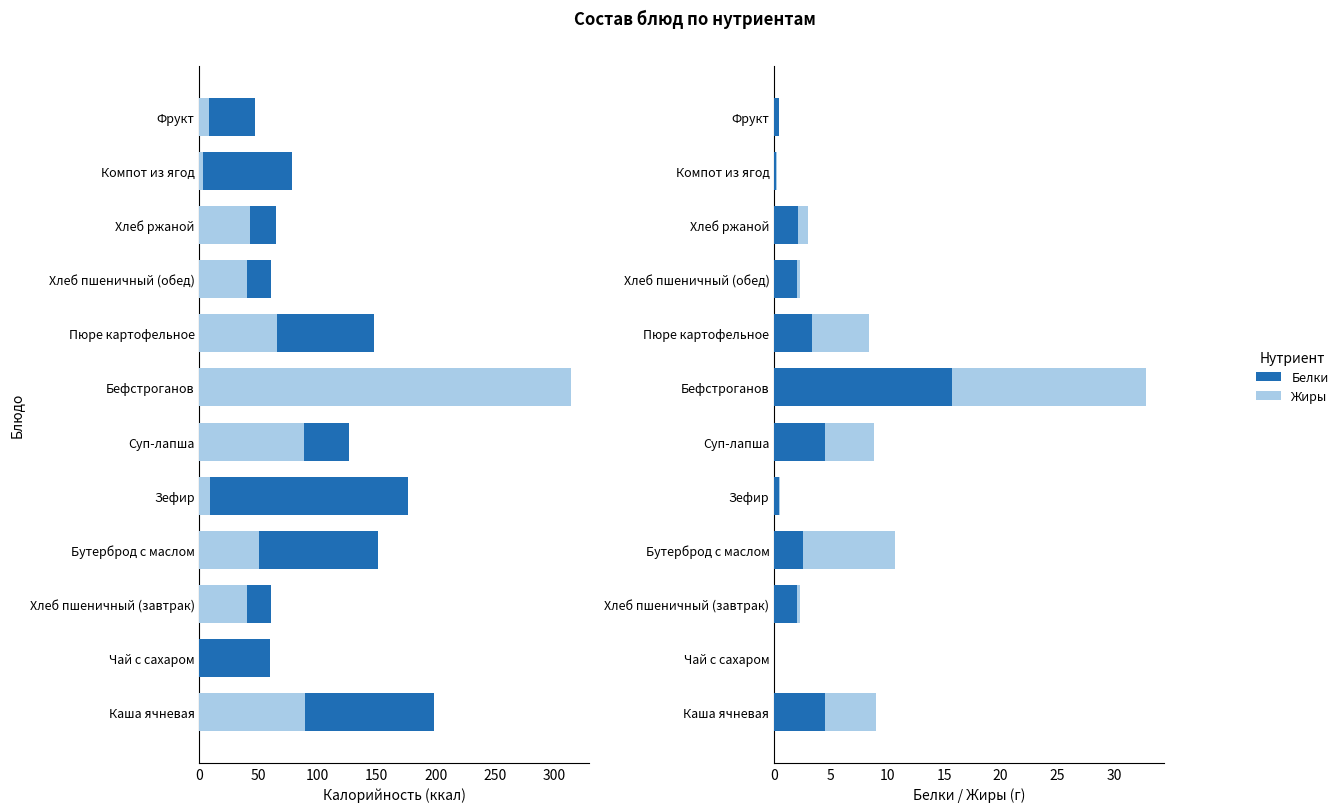

What is the sum of the Белки values at Хлеб пшеничный (обед) and Хлеб пшеничный (завтрак)?

4.1